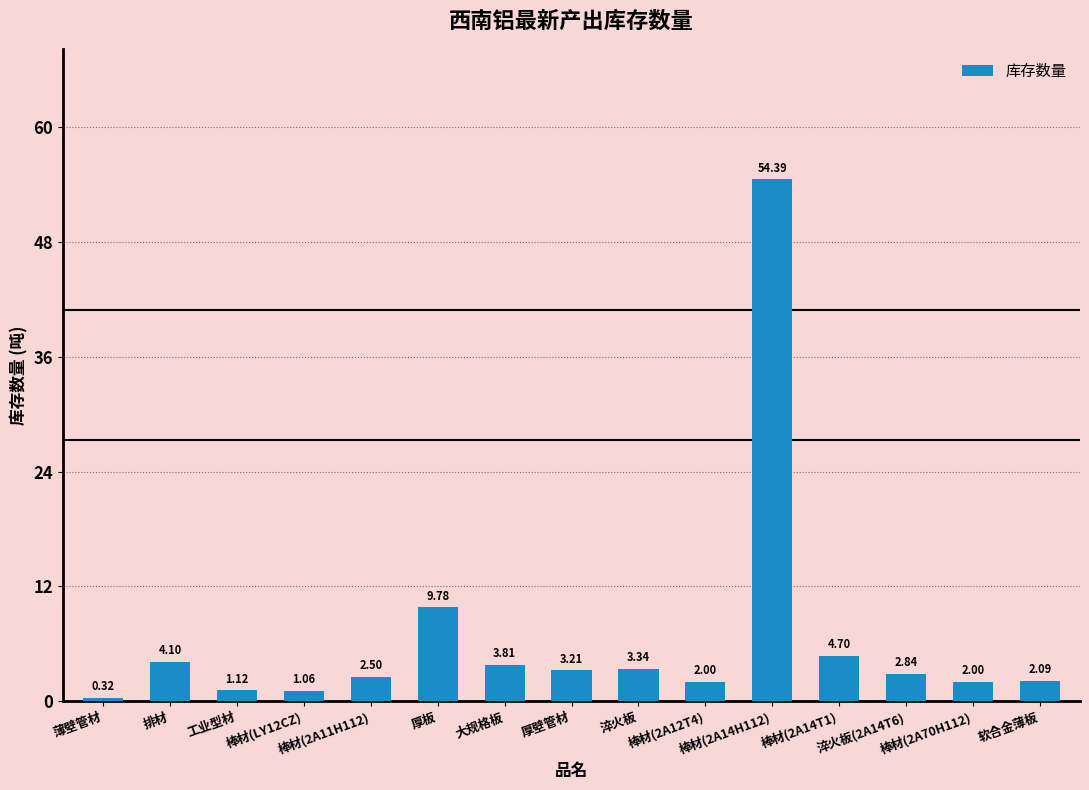

How many data points are less than 2?

3